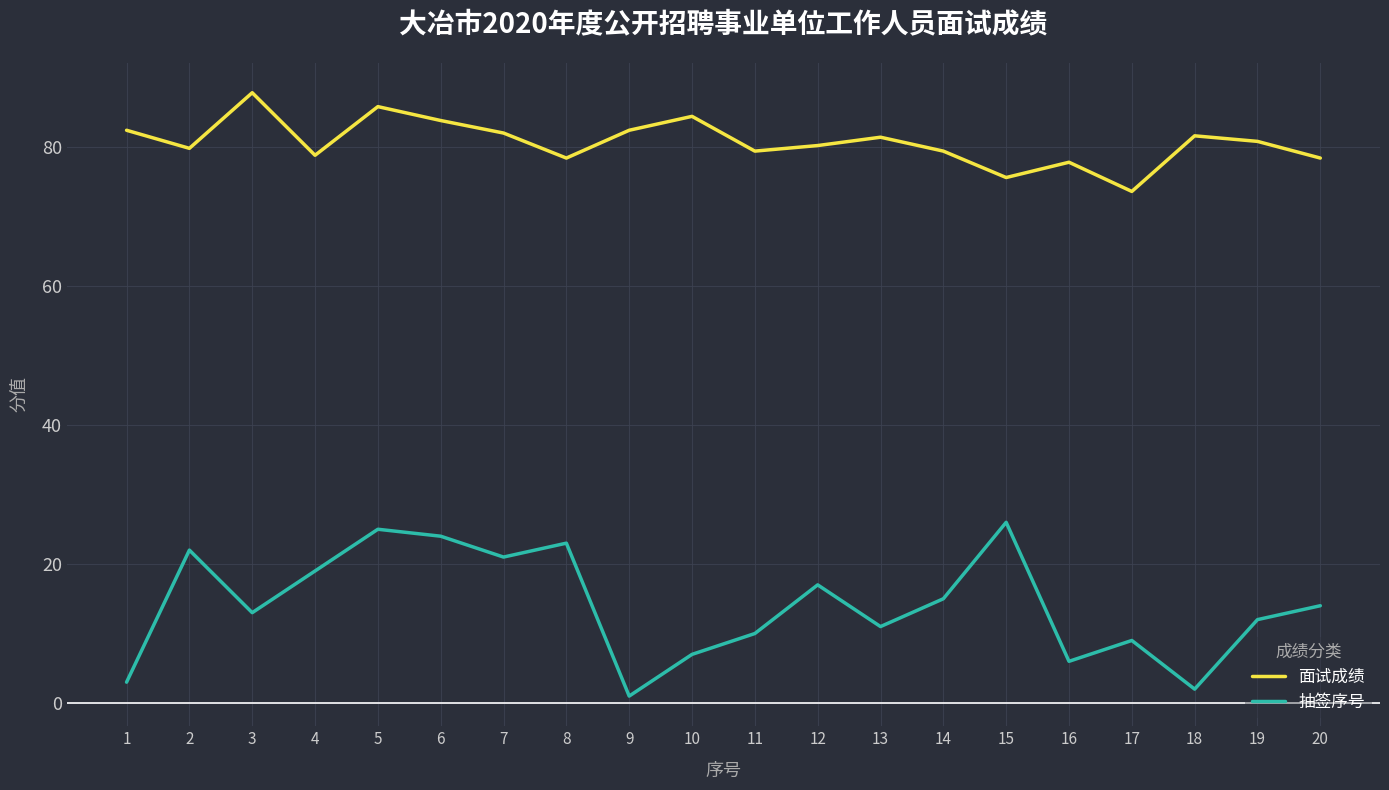

What is the sum of the 面试成绩 values at 13 and 4?

160.2